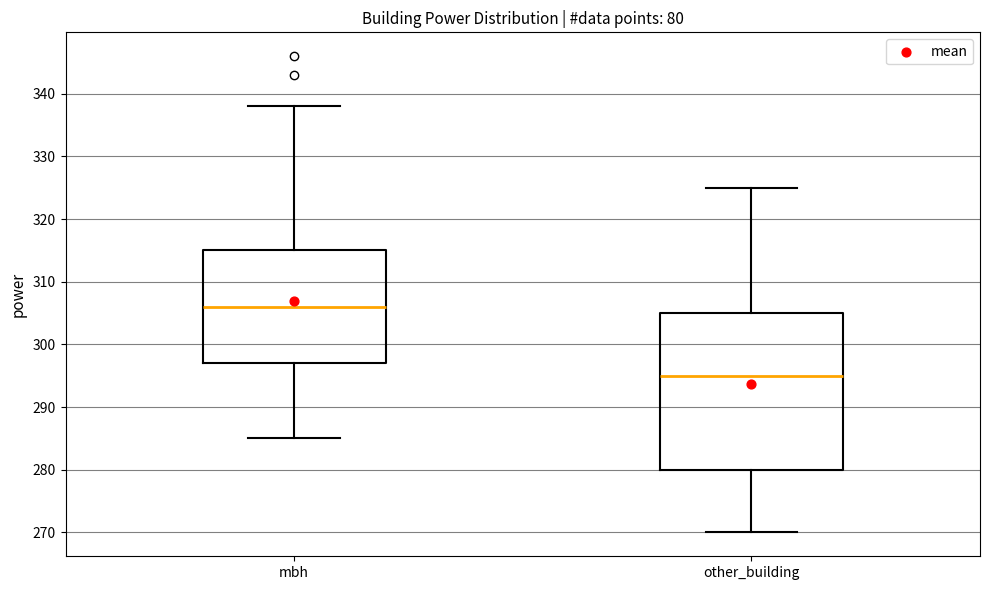

Comparing the boxes themselves (not the whiskers), which one is the tallest?

other_building